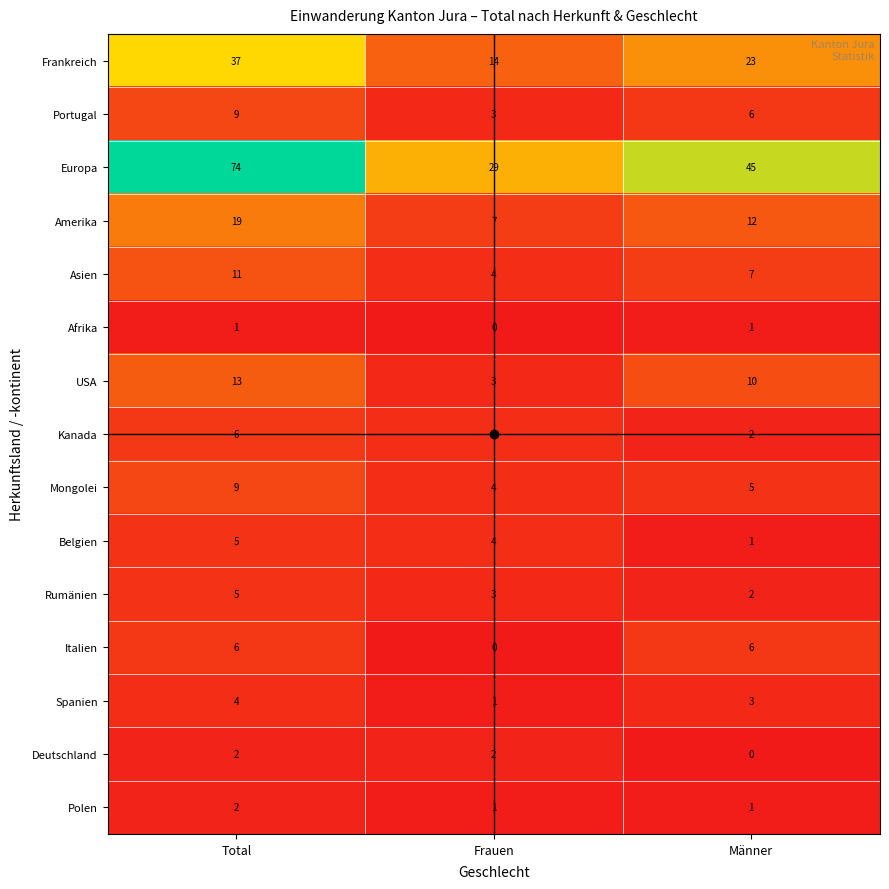

What is the average value of the Amerika series?

13